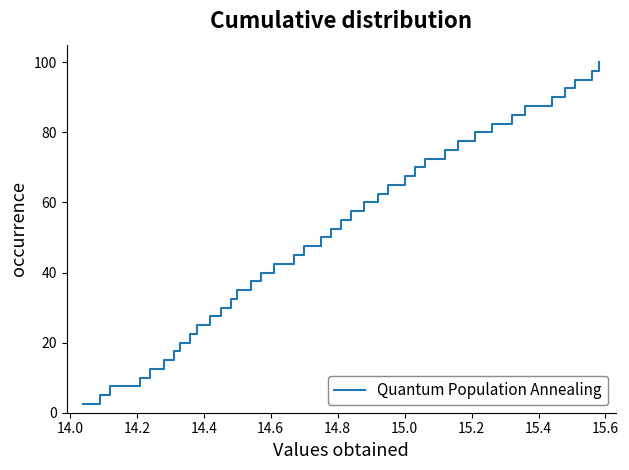

What is the greatest value displayed?

100.0